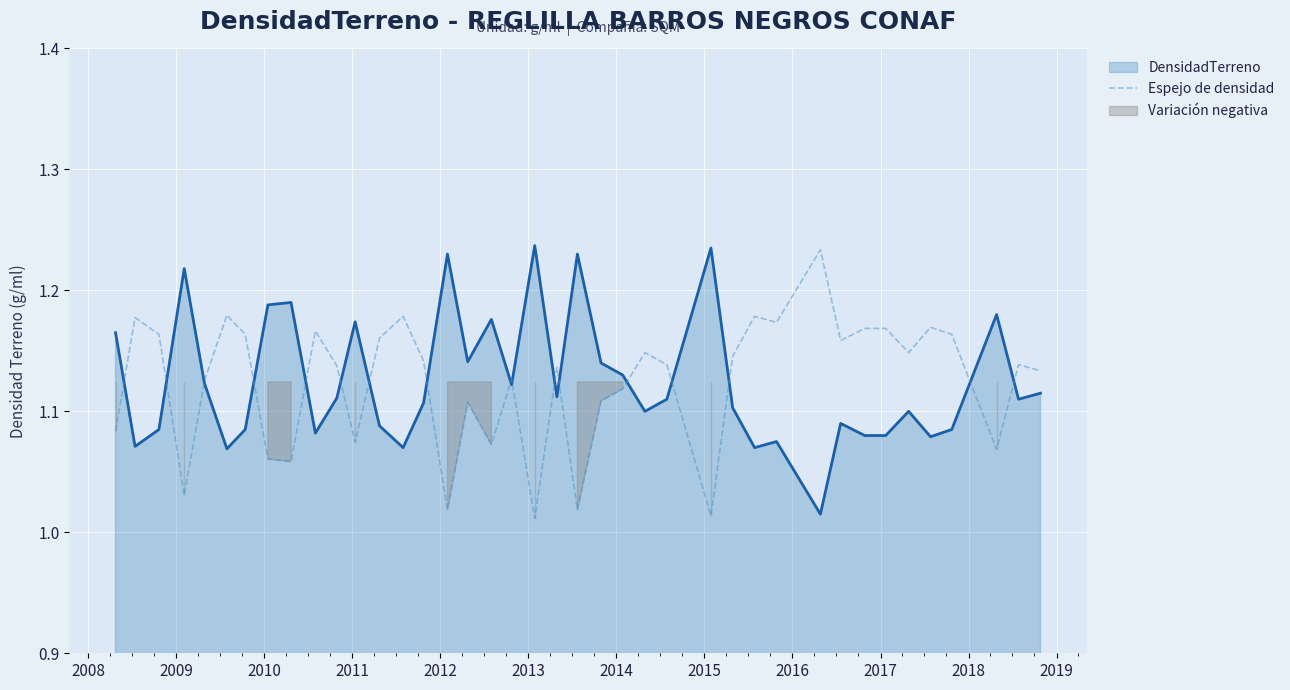

Count the number of categories in the chart.

40